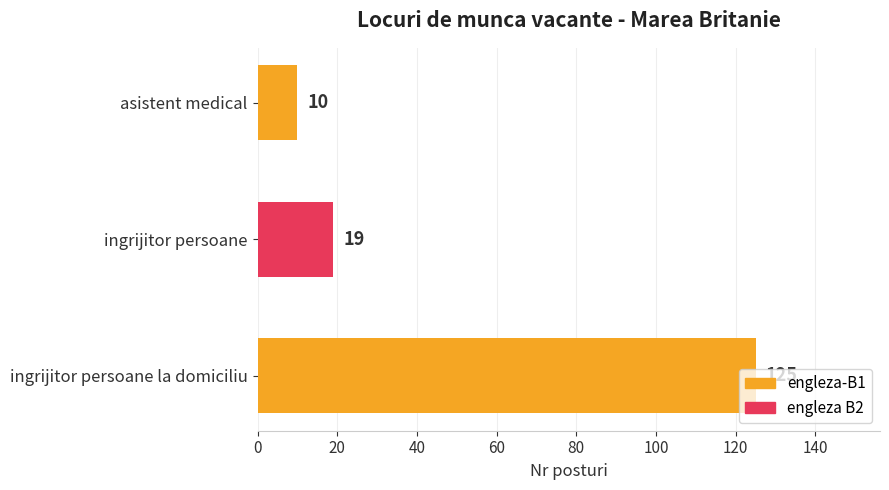

Which has a higher value, asistent medical or ingrijitor persoane la domiciliu?

ingrijitor persoane la domiciliu